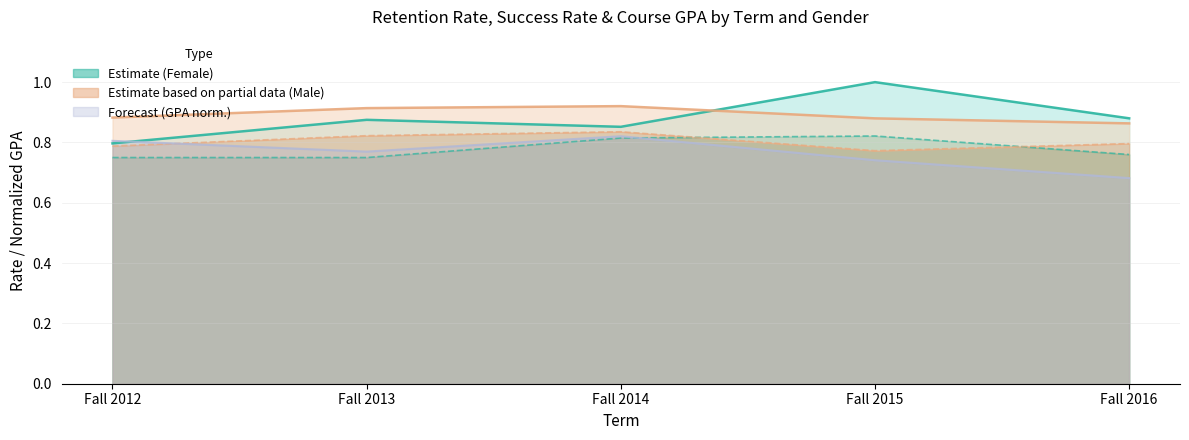

Reading left to right, list all the values displayed in this chart.

Retention Rate - Female: Fall 2012=0.8	Fall 2013=0.9	Fall 2014=0.9	Fall 2015=1.0	Fall 2016=0.9
Success Rate - Female: Fall 2012=0.8	Fall 2013=0.8	Fall 2014=0.8	Fall 2015=0.8	Fall 2016=0.8
Course GPA - Female: Fall 2012=0.8	Fall 2013=0.8	Fall 2014=0.8	Fall 2015=0.7	Fall 2016=0.7
Retention Rate - Male: Fall 2012=0.9	Fall 2013=0.9	Fall 2014=0.9	Fall 2015=0.9	Fall 2016=0.9
Success Rate - Male: Fall 2012=0.8	Fall 2013=0.8	Fall 2014=0.8	Fall 2015=0.8	Fall 2016=0.8